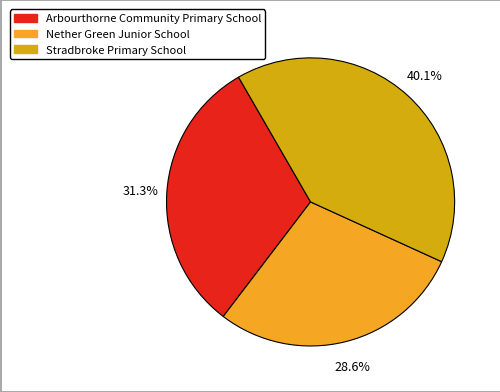

Does any single category account for the majority?

No